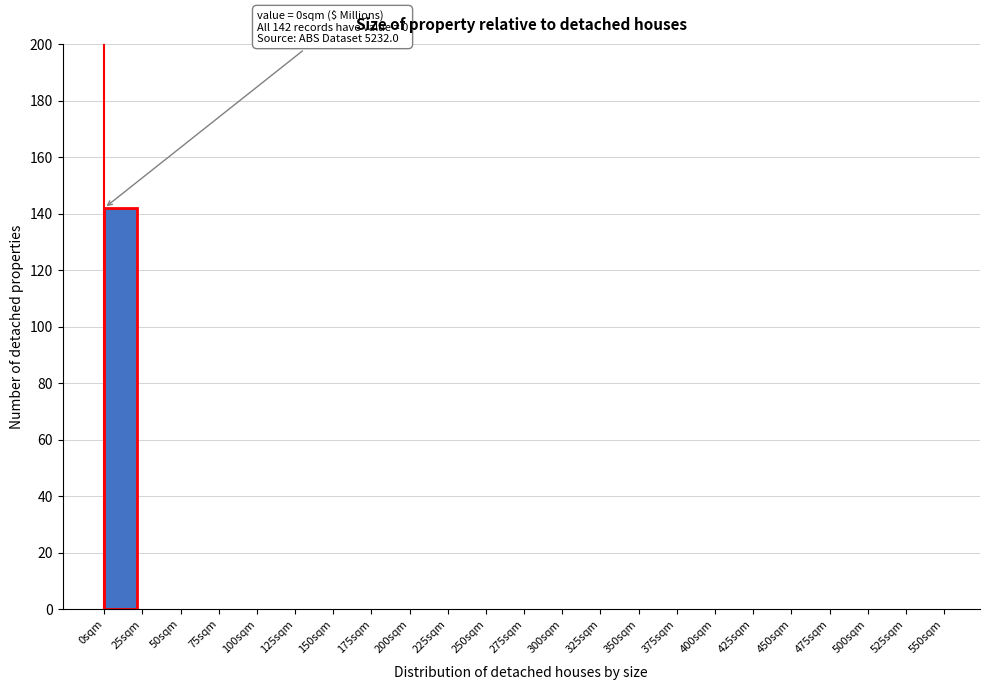

Over which range of the x-axis is the bar tallest?

0 to 25